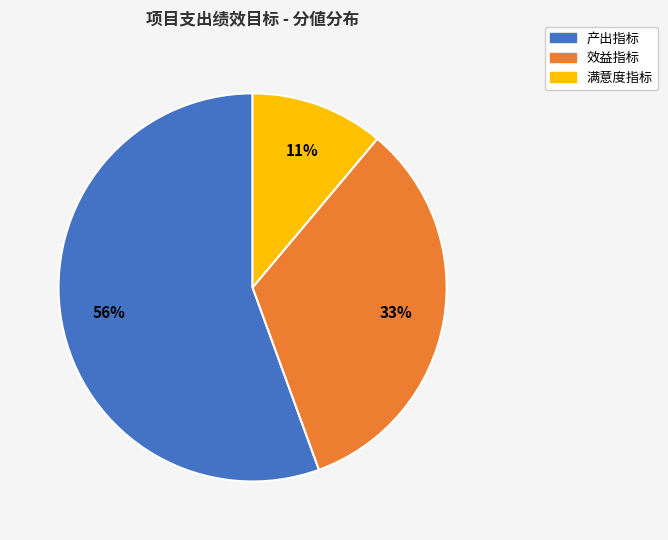

Which category has the smallest portion of the pie?

满意度指标